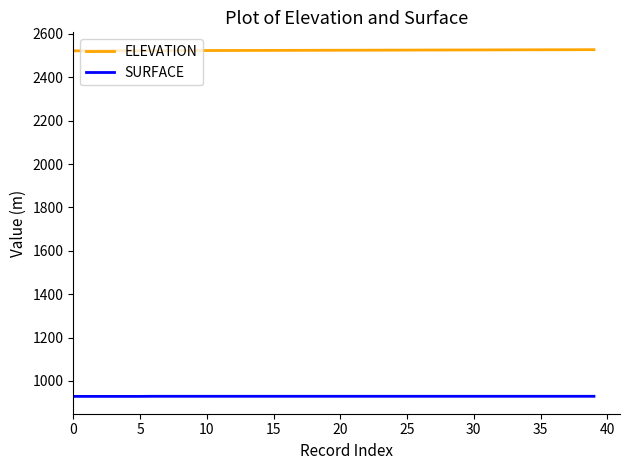

True or false: SURFACE and ELEVATION cross at least once.

False